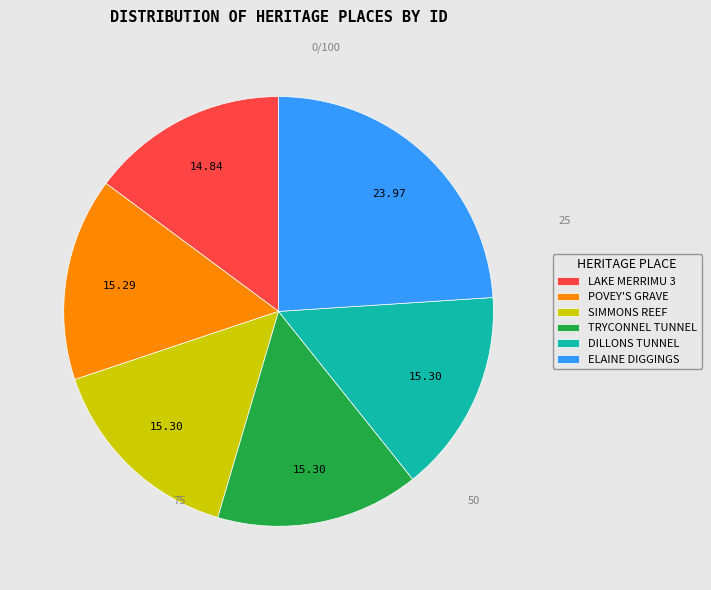

True or false: TRYCONNEL TUNNEL accounts for 15% of the total.

True